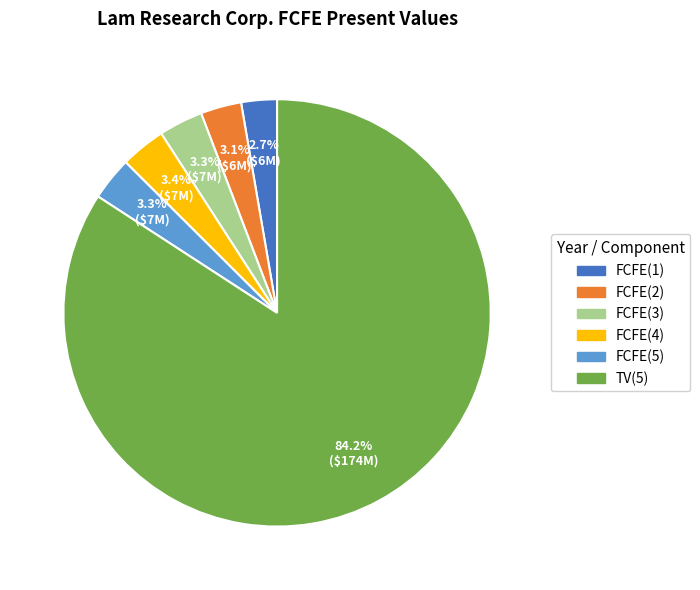

Which has a higher value, FCFE(5) or FCFE(1)?

FCFE(5)